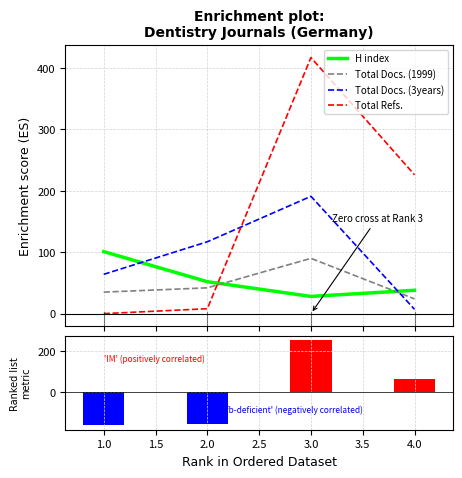

True or false: Total Docs. (3years) and H index cross at least once.

True